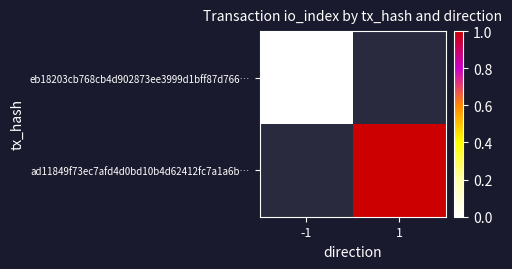

Which category has the highest value in the ad11849f73ec7afd4d0bd10b4d62412fc7a1a6b… series?

-1